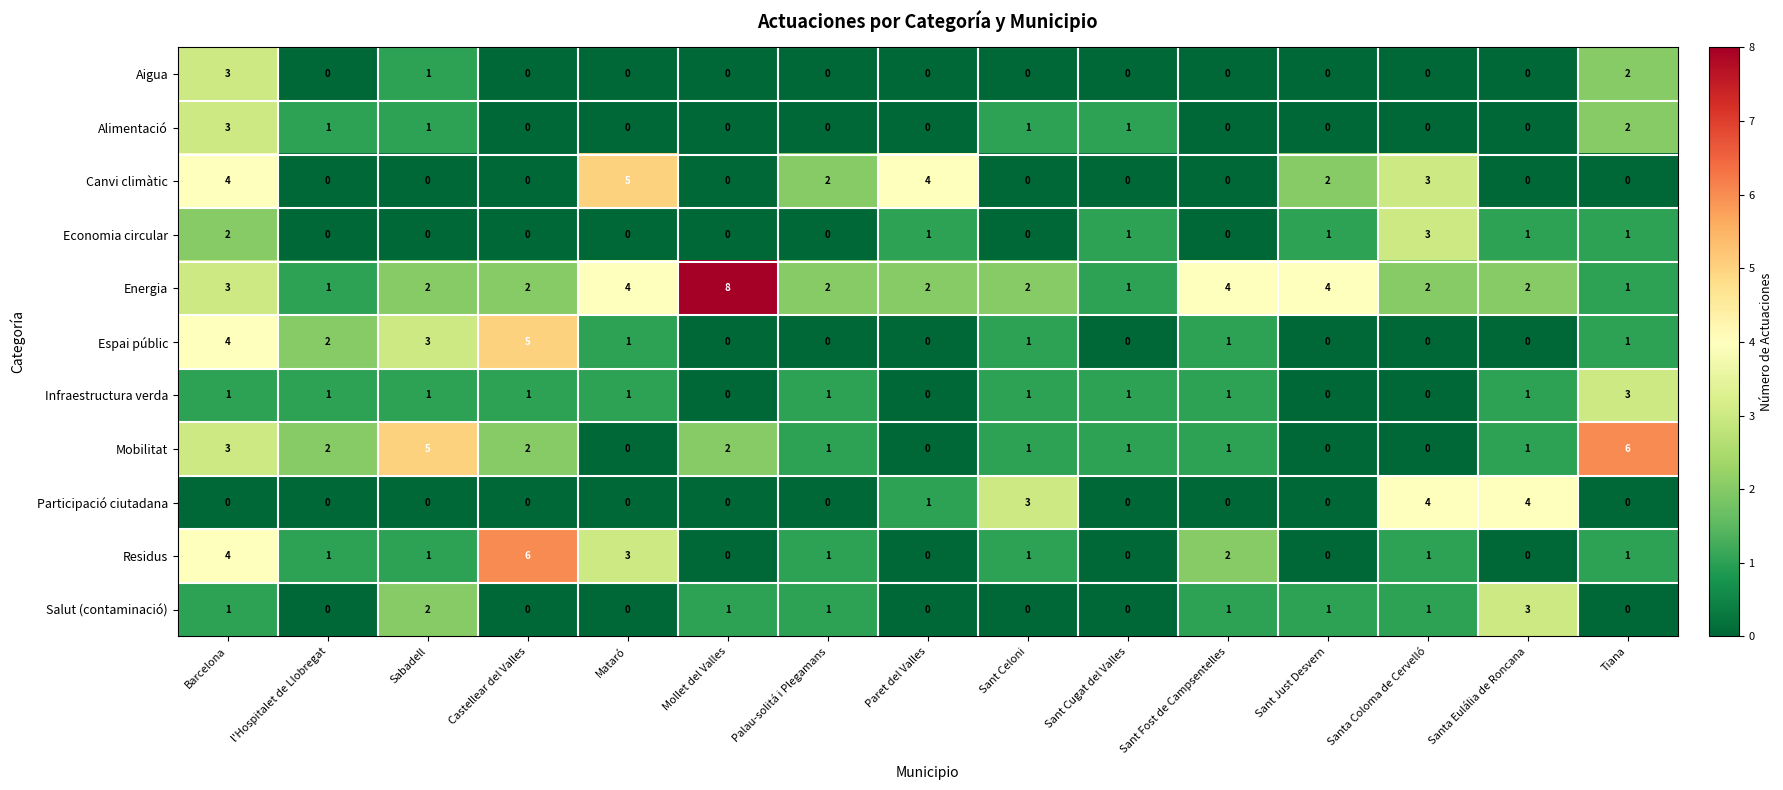

At how many categories does at least one series exceed 0?

15